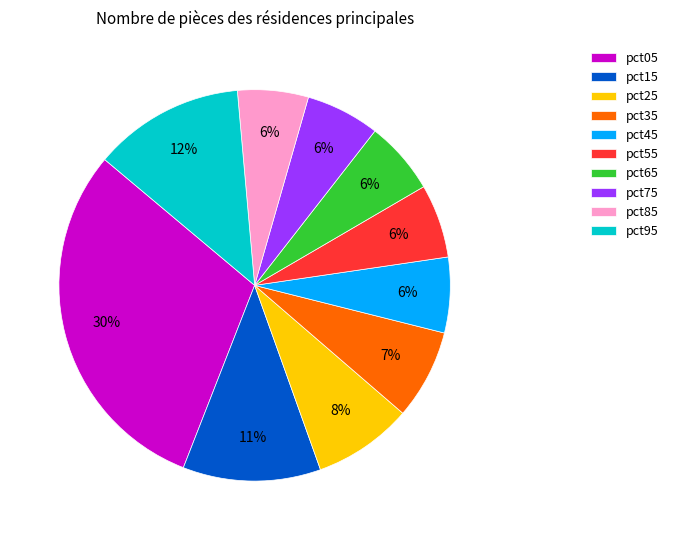

Between pct25 and pct35, which is larger?

pct25